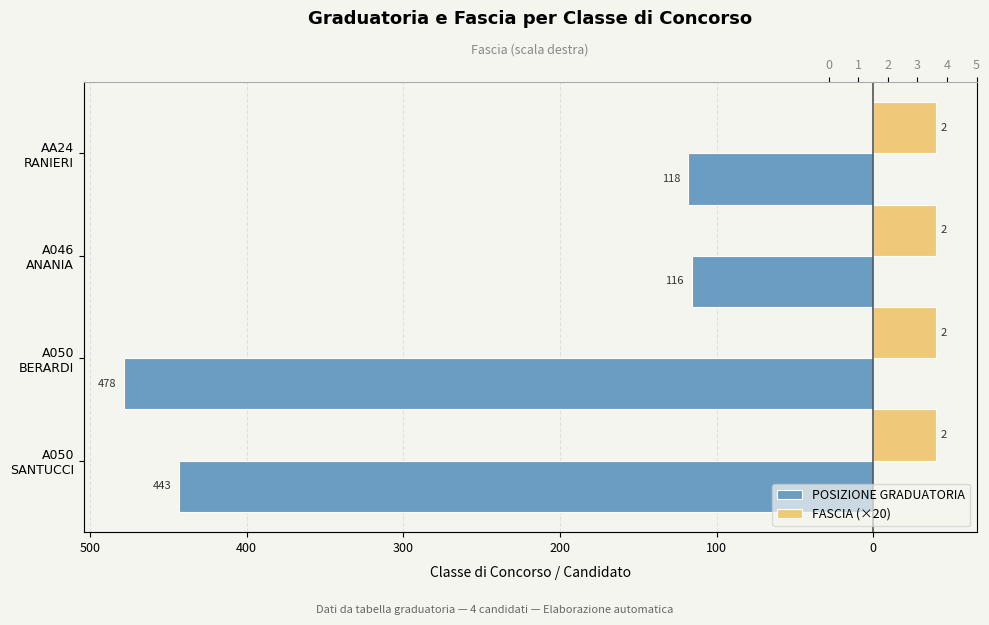

How many bars are there in total?

8